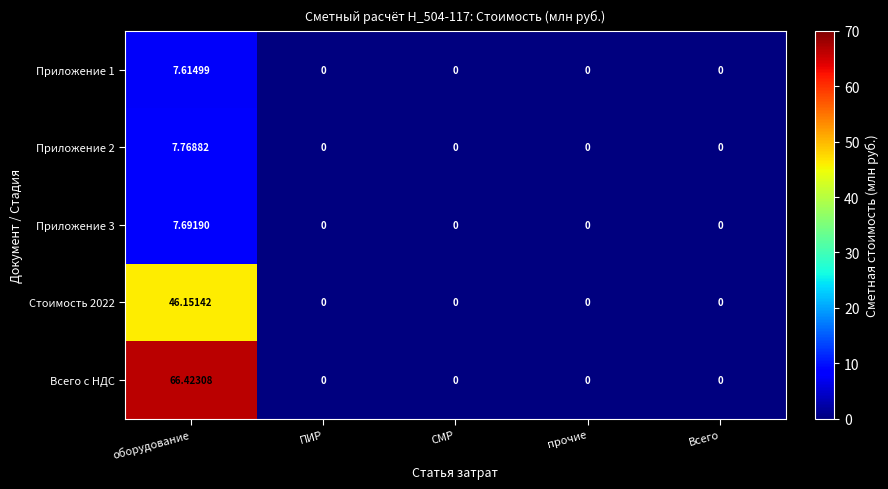

How many distinct data groups are displayed?

5